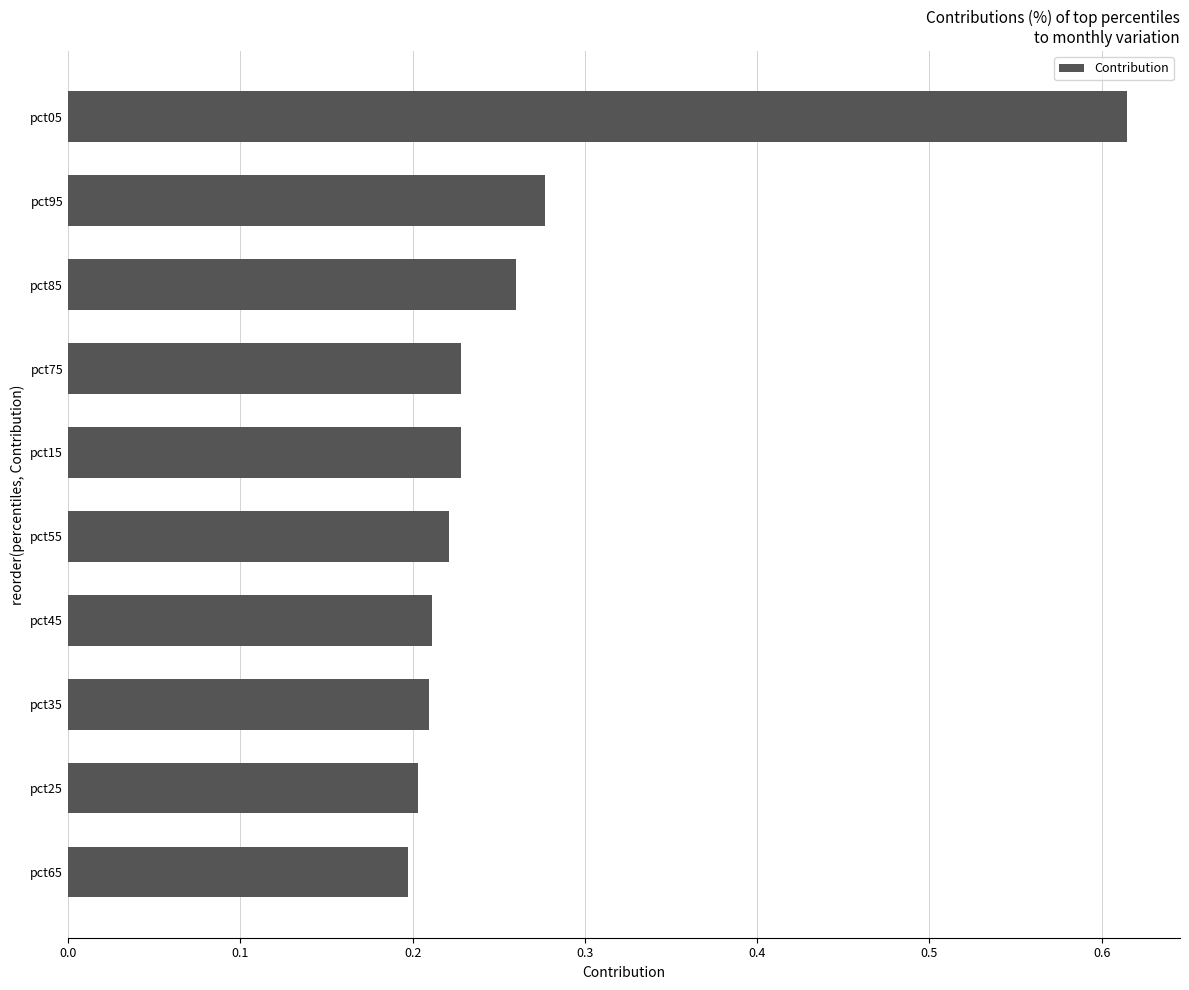

Does the chart contain stacked bars?

No